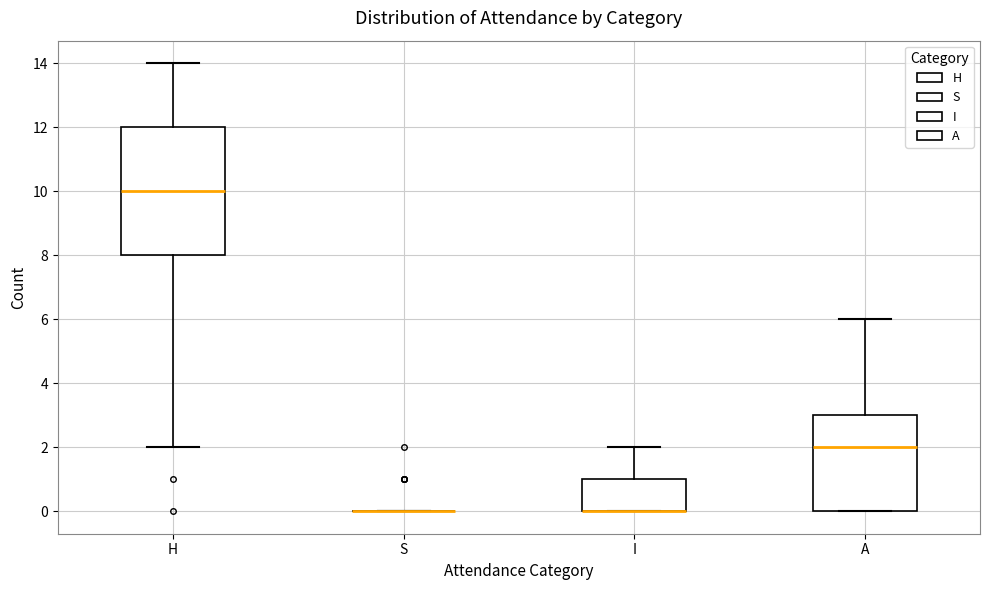

Where is the lower edge of the box for H on the y-axis? The values are not printed on the chart, so give them approximately, as read against the axis.

8